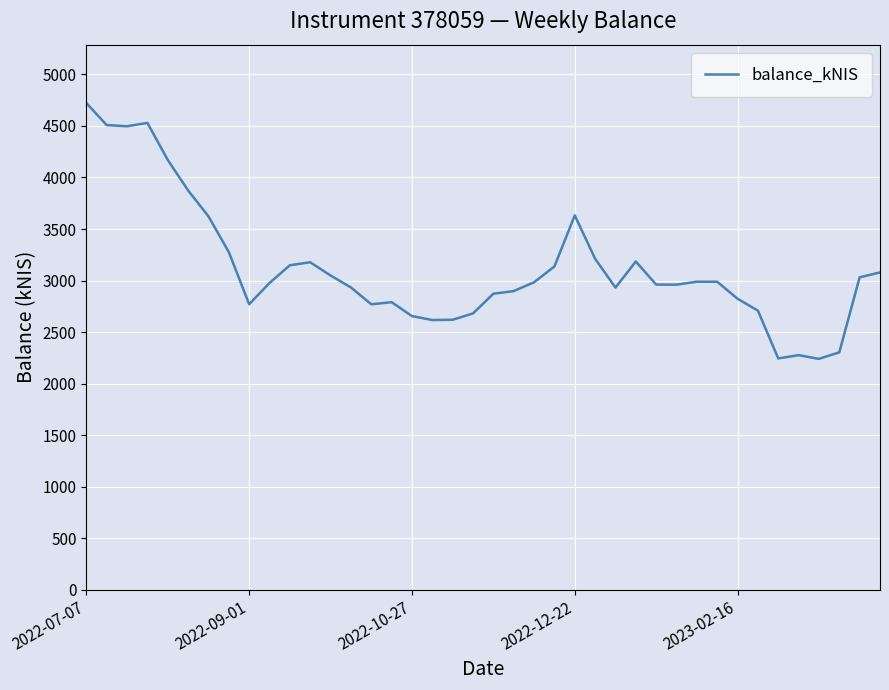

What is the smallest value displayed?

2240.2